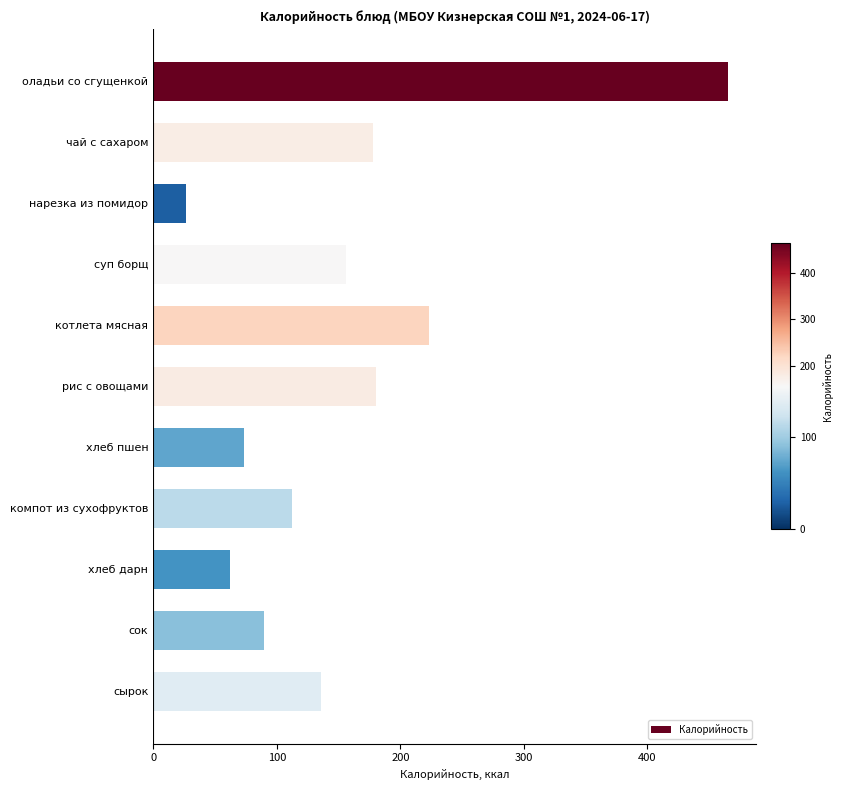

What is the label of the 9th bar from the top?

хлеб дарн